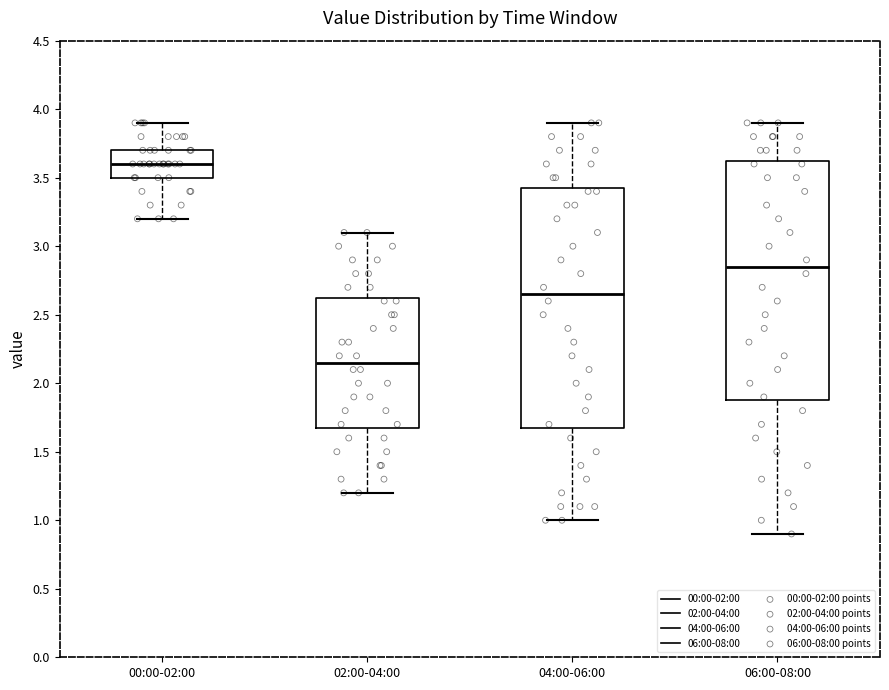

Reading left to right, transcribe this box plot: for each box, give where its median line is, the range the box spans, and where its two whiskers end, as read against the y-axis. The values are not printed on the chart, so give them approximately, as read against the axis.

00:00-02:00: median 3.60, box 3.50 to 3.70, whiskers 3.20 to 3.90
02:00-04:00: median 2.15, box 1.70 to 2.65, whiskers 1.20 to 3.10
04:00-06:00: median 2.65, box 1.70 to 3.45, whiskers 1.00 to 3.90
06:00-08:00: median 2.85, box 1.90 to 3.65, whiskers 0.90 to 3.90